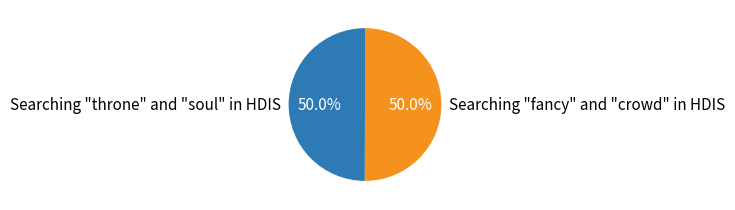

Count the number of slices in the pie.

2